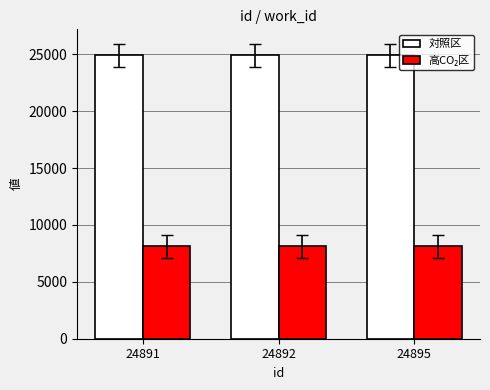

At how many categories does at least one series exceed 19055?

3